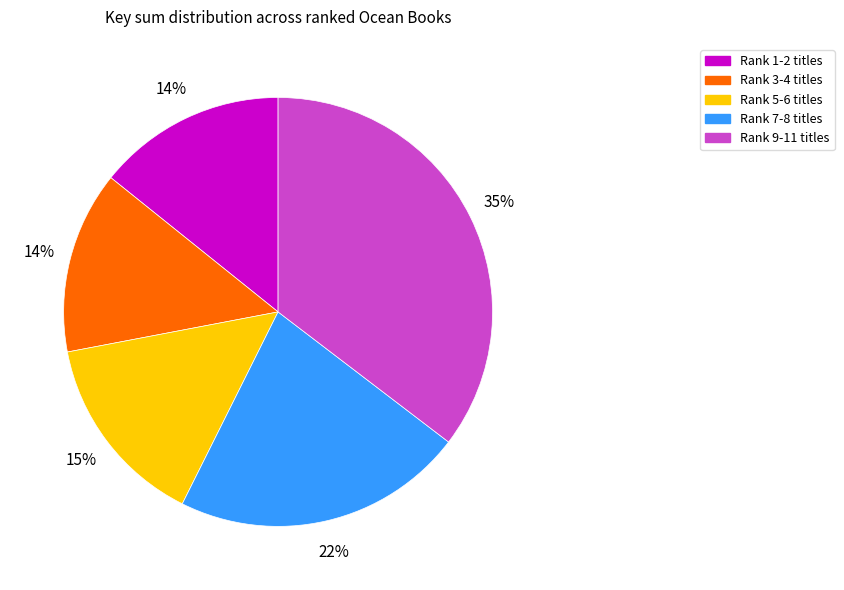

Is there a majority slice in this chart?

No